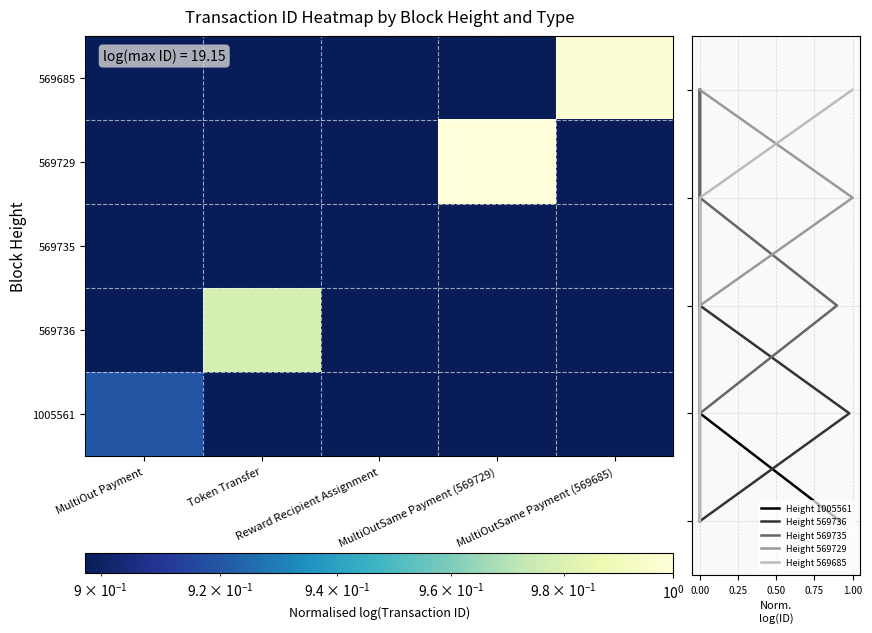

Which series has the largest total across all categories?

Height 1005561